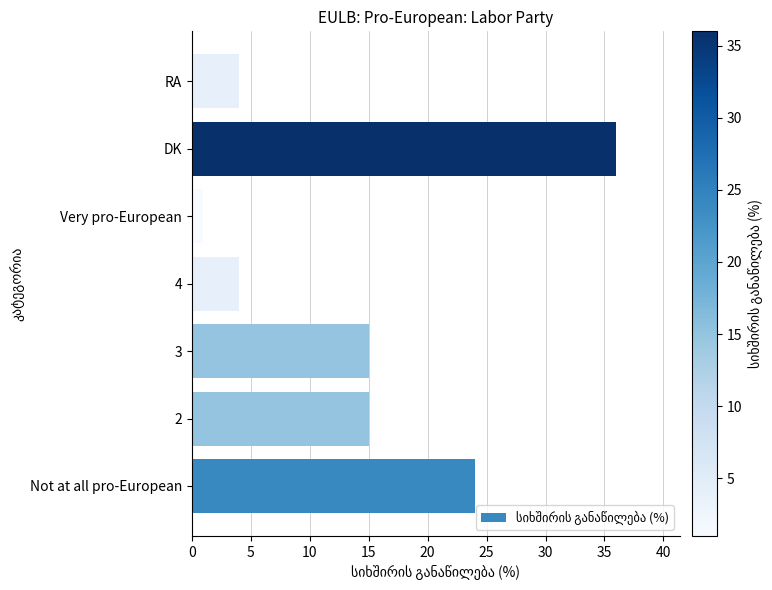

Is it true that the value at 3 is 15?

True